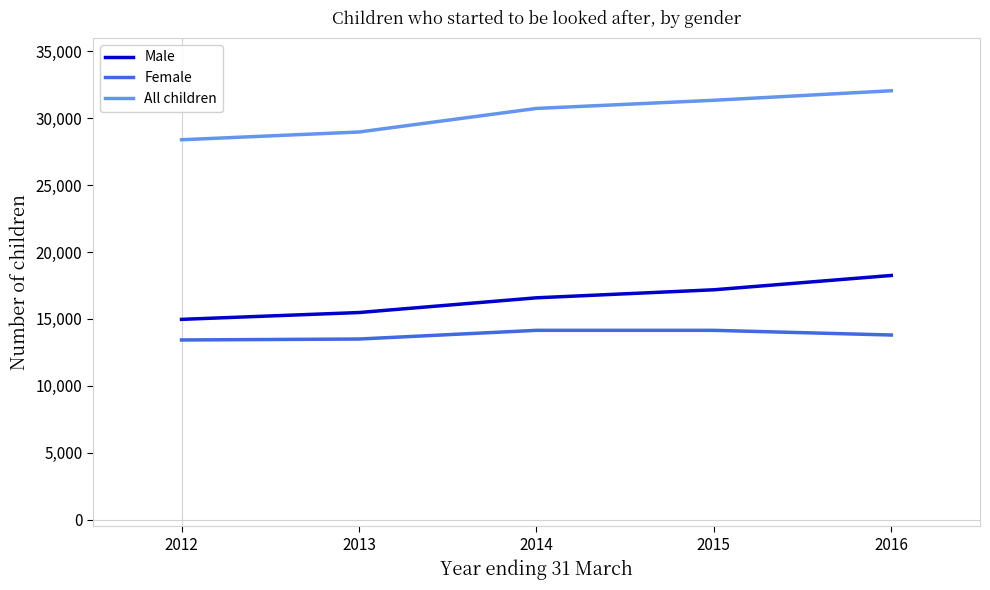

What is the lowest value of the Female series?

13430